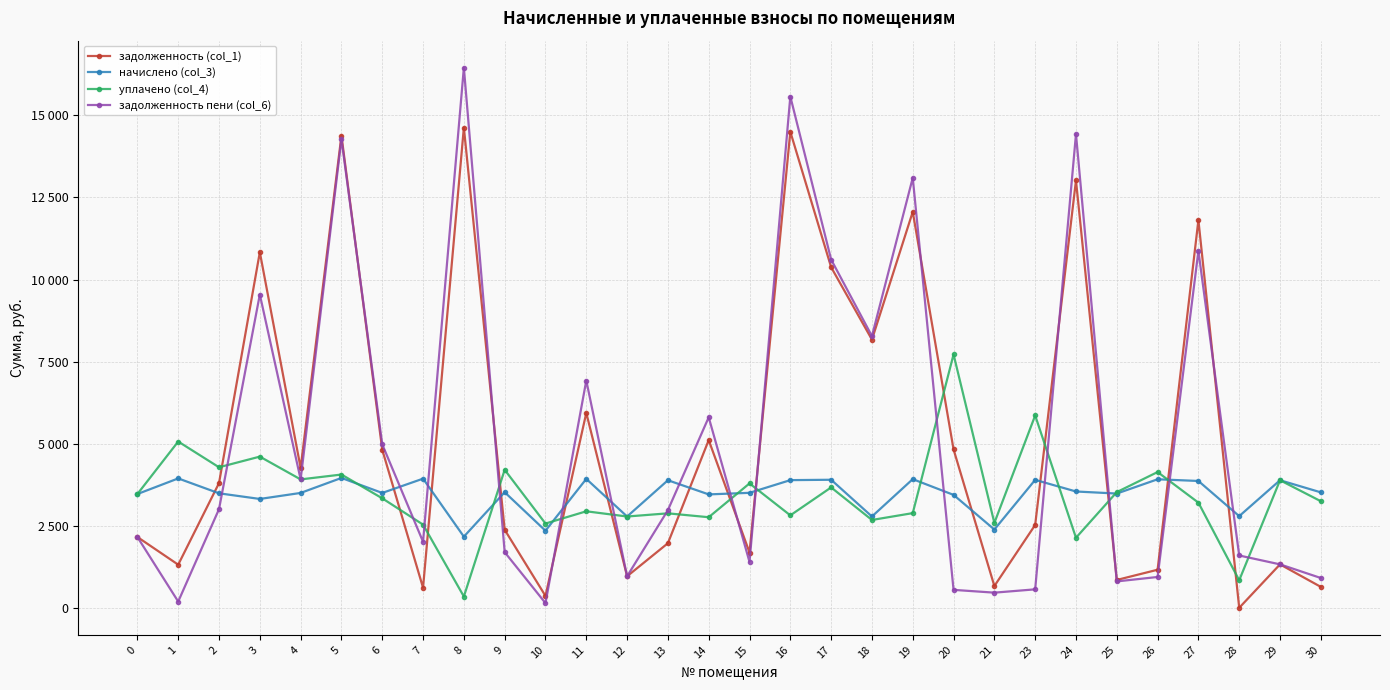

What are all the series names shown in the legend?

задолженность (col_1), начислено (col_3), уплачено (col_4), задолженность пени (col_6)